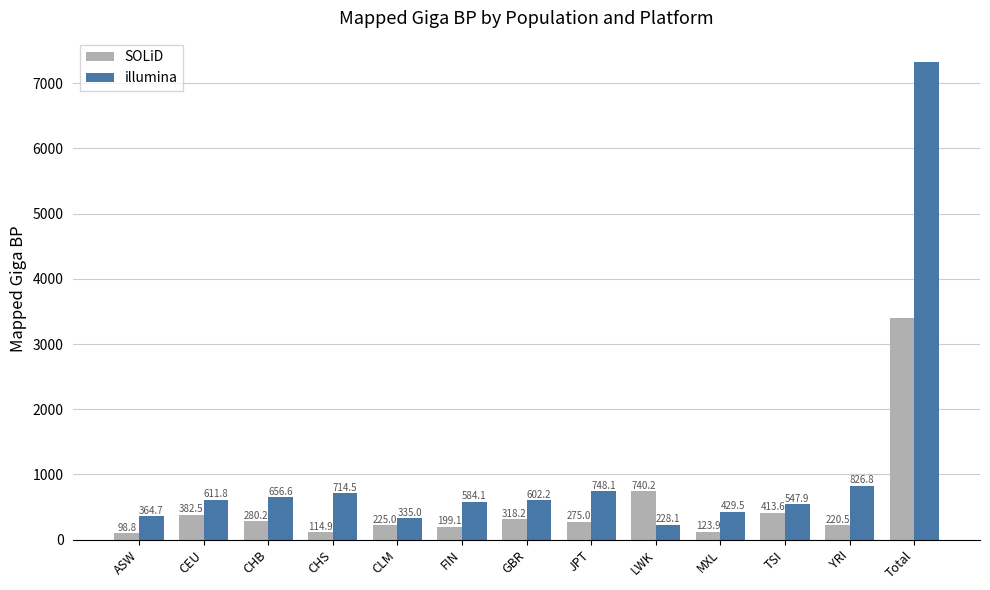

What is the label of the 12th bar from the left?

YRI